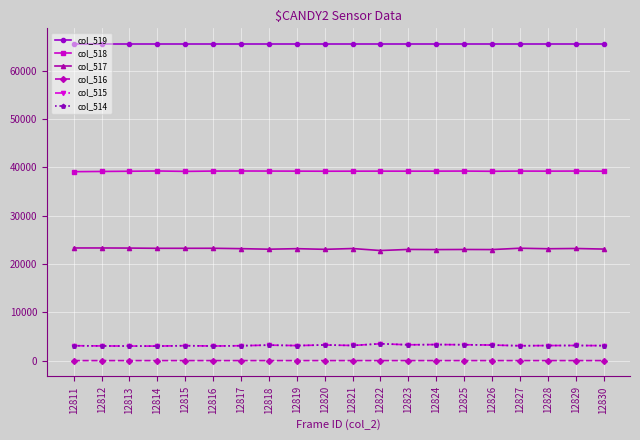

What is the total value across all series at 12814?

134077